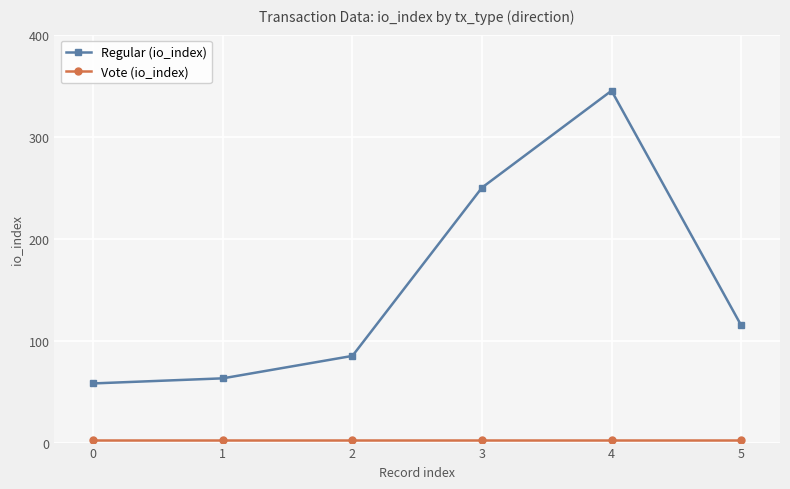

At which category is the sum across all series the highest?

4